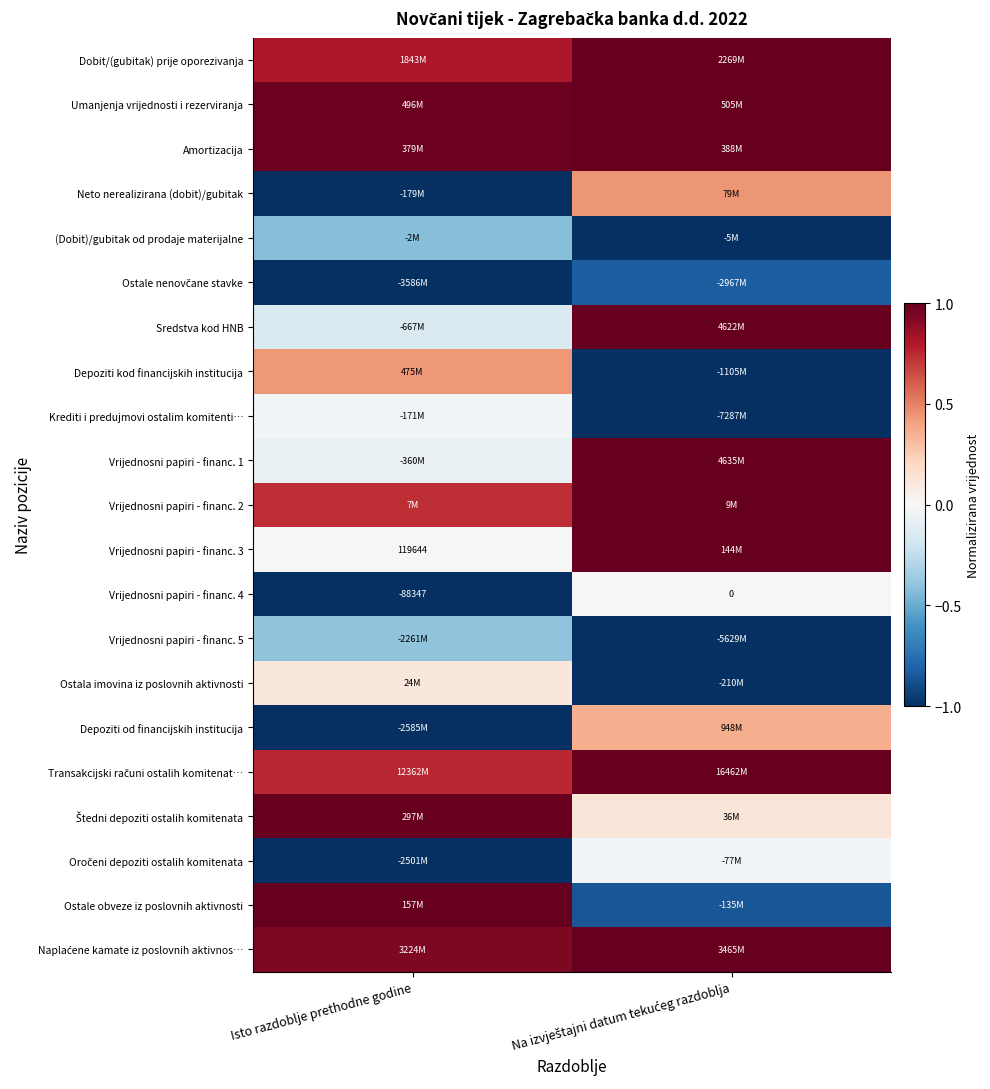

The value of Vrijednosni papiri - financ. 5 at Na izvještajni datum tekućeg razdoblja is -1.0. True or false?

True